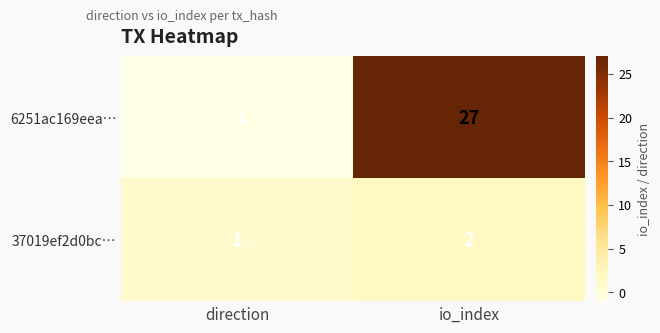

What is the greatest value displayed?

27